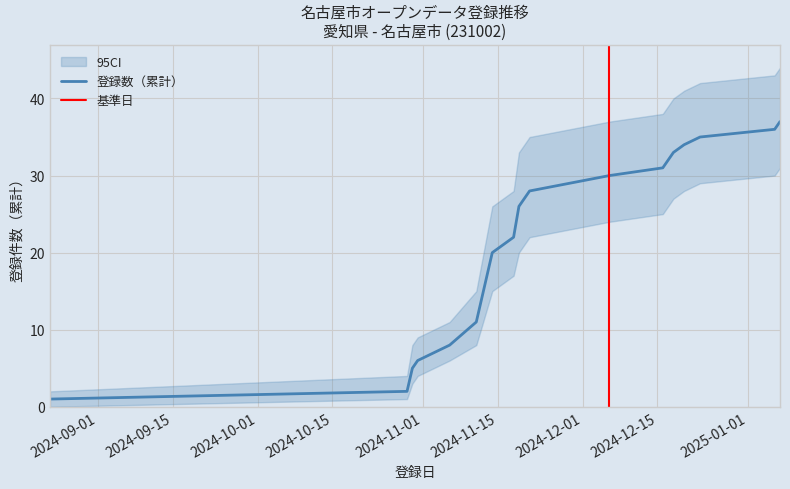

What is the change in value from 2024-10-29 to 2024-11-19?

+24